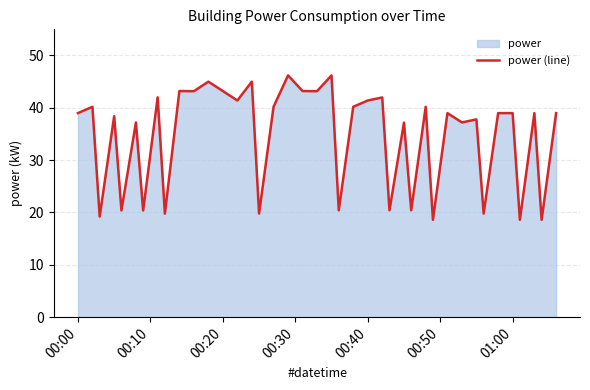

What is the greatest value displayed?

46.2